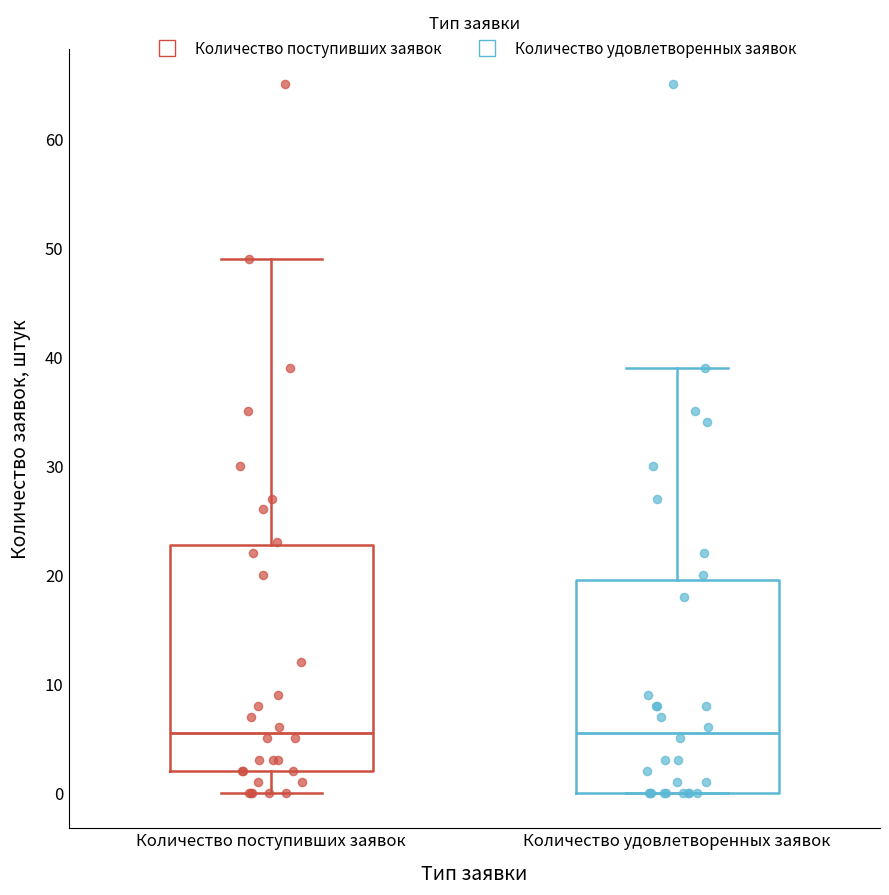

Which box is the tallest, from its lower edge to its upper edge?

Количество поступивших заявок